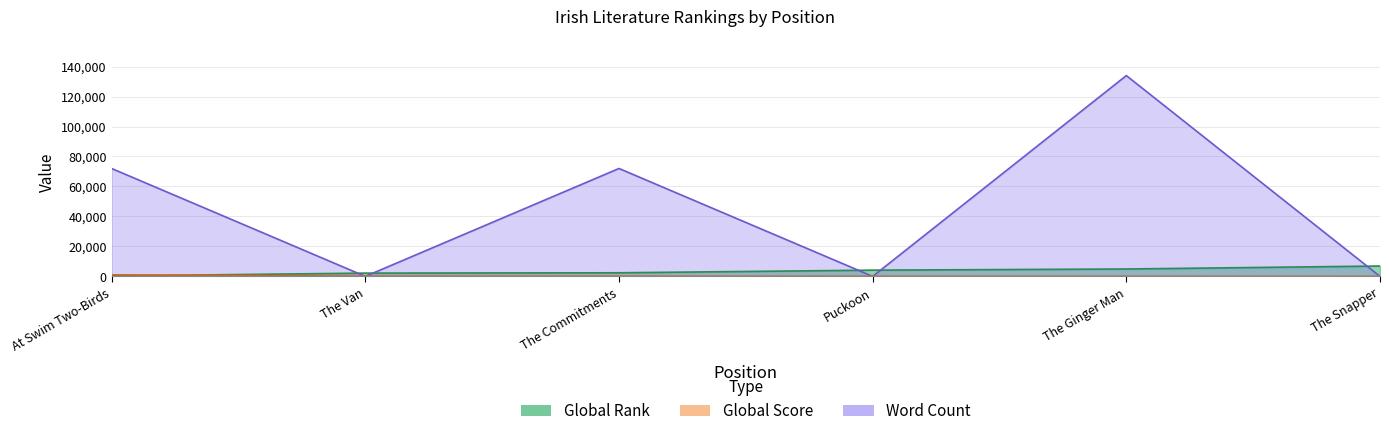

Where does the Word Count series first go above 72000?

The Ginger Man